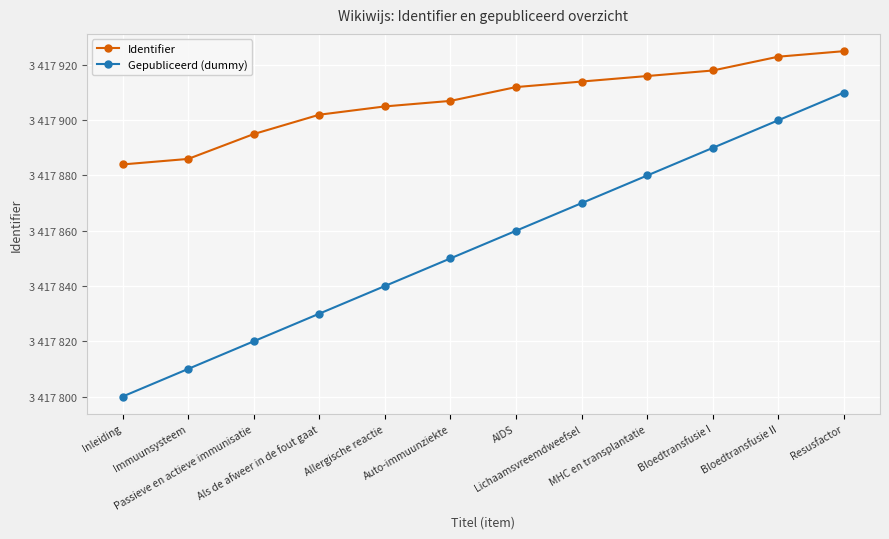

True or false: Identifier has more than 1 points higher than both neighbors.

False